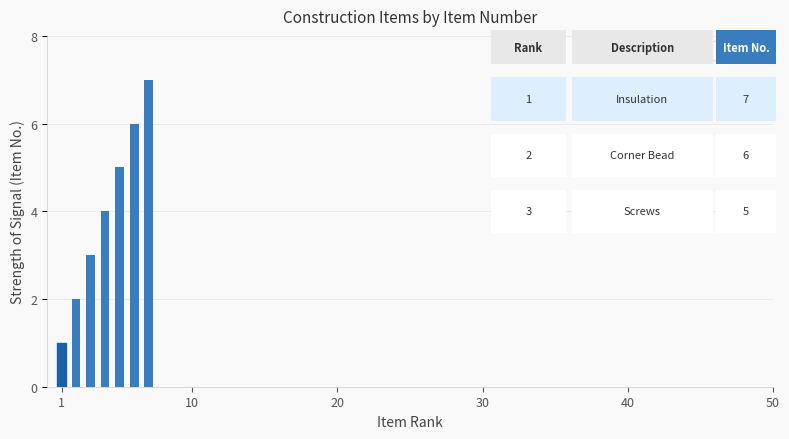

How many bars are there in total?

7